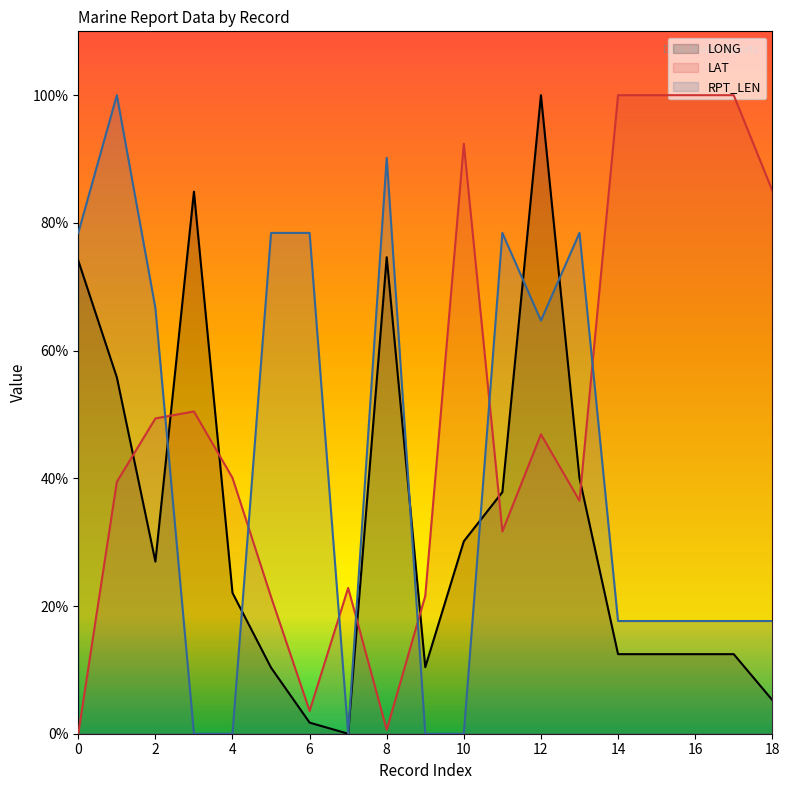

Is it true that LAT equals 49.4 at 2?

True